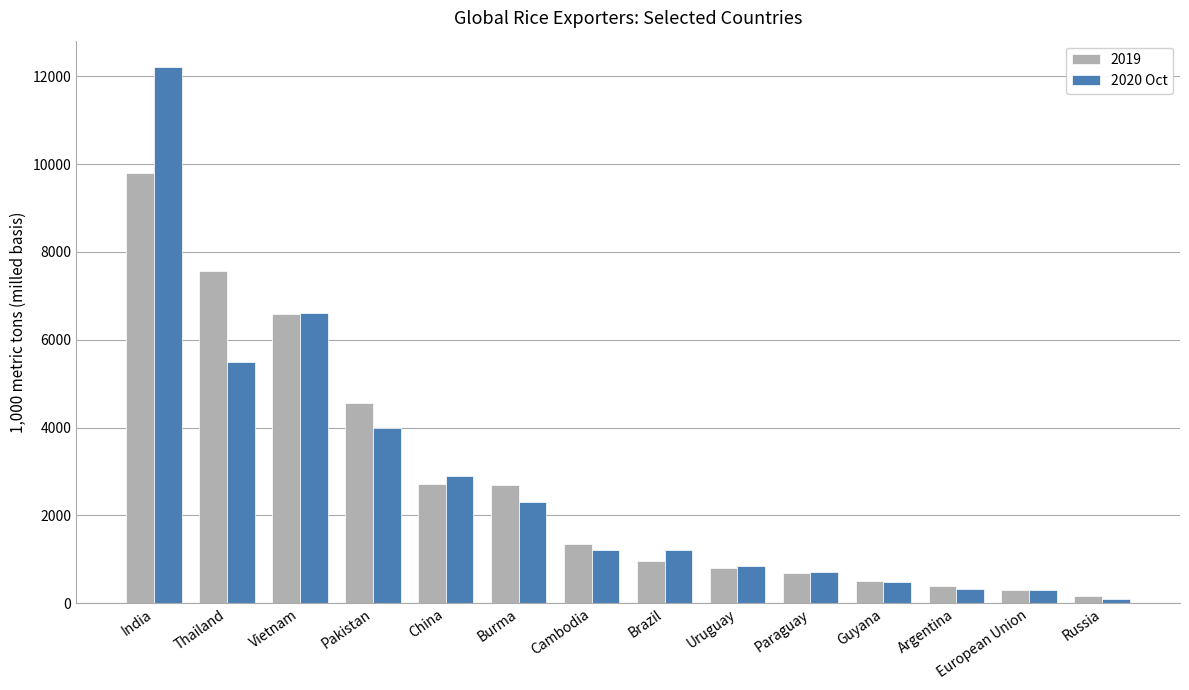

Rank the series at India from highest to lowest value.

2020 Oct, 2019